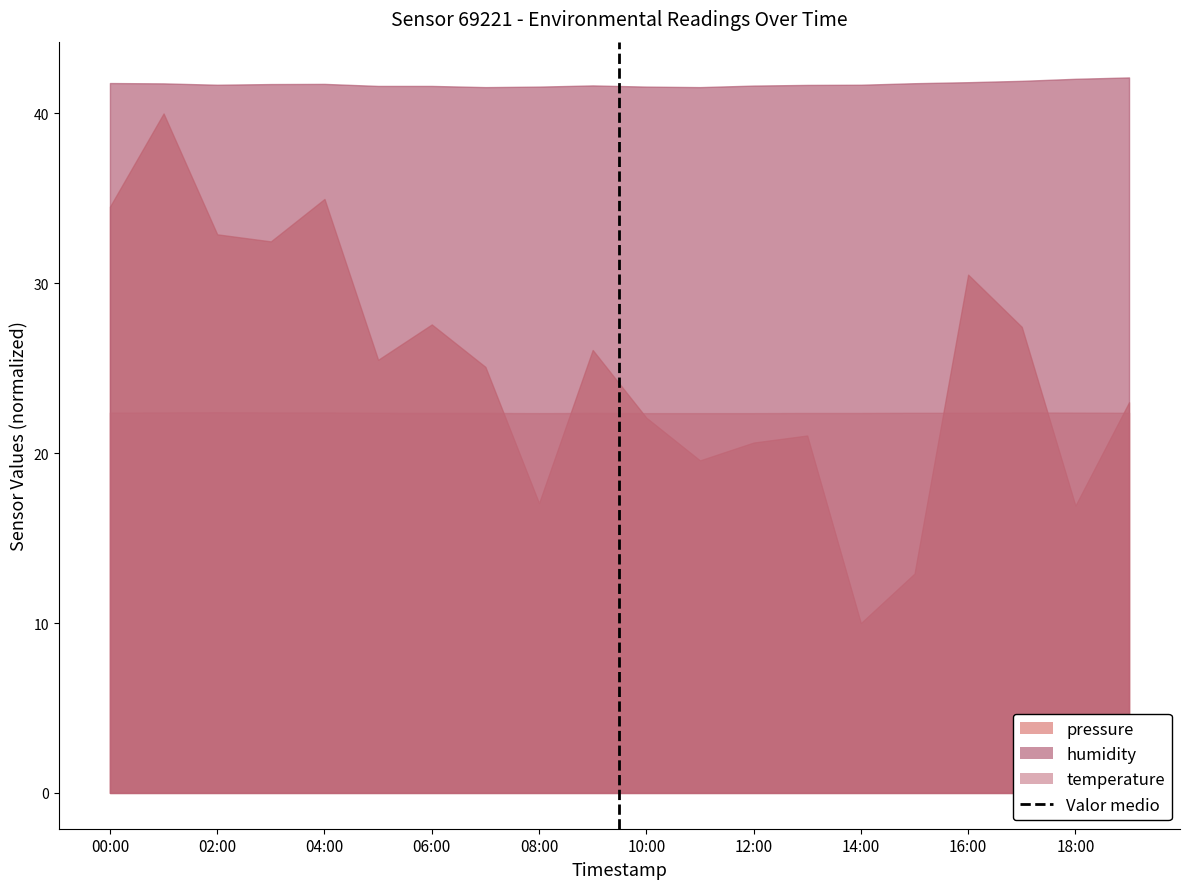

The humidity series shows 63.1 at 08:00. True or false?

False